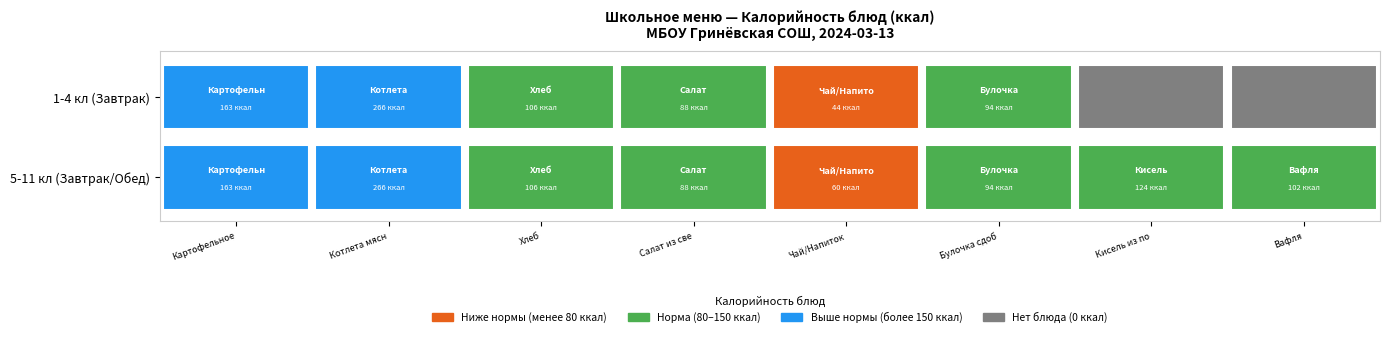

What is the sum of all Чай с сахаром values?

104.3